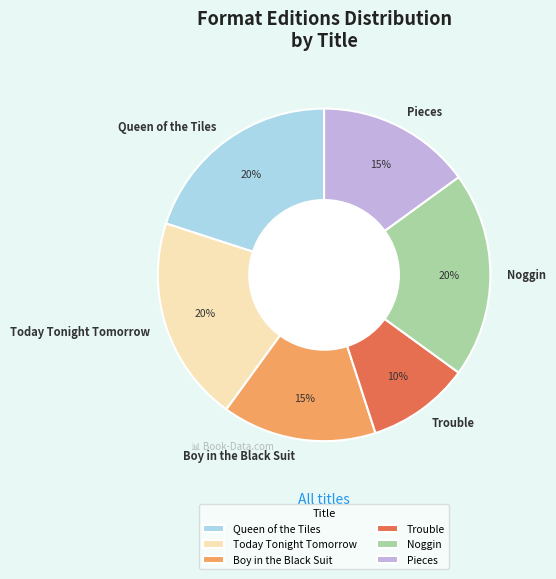

Is it true that Queen of the Tiles is 20% of the pie?

True